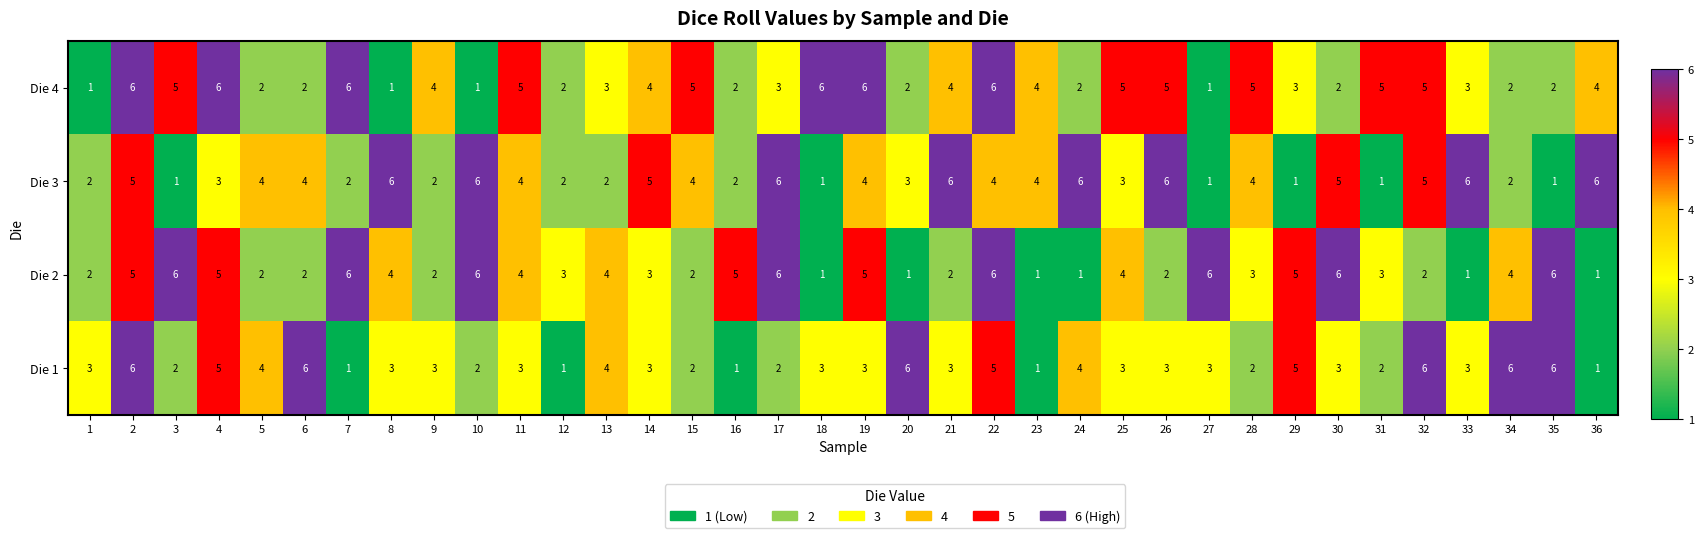

What is the spread (max minus min) of values at 19?

3